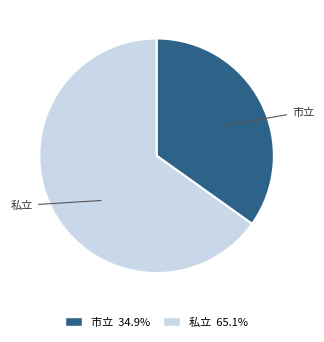

Is the sum of 私立 and 市立 greater than half?

Yes